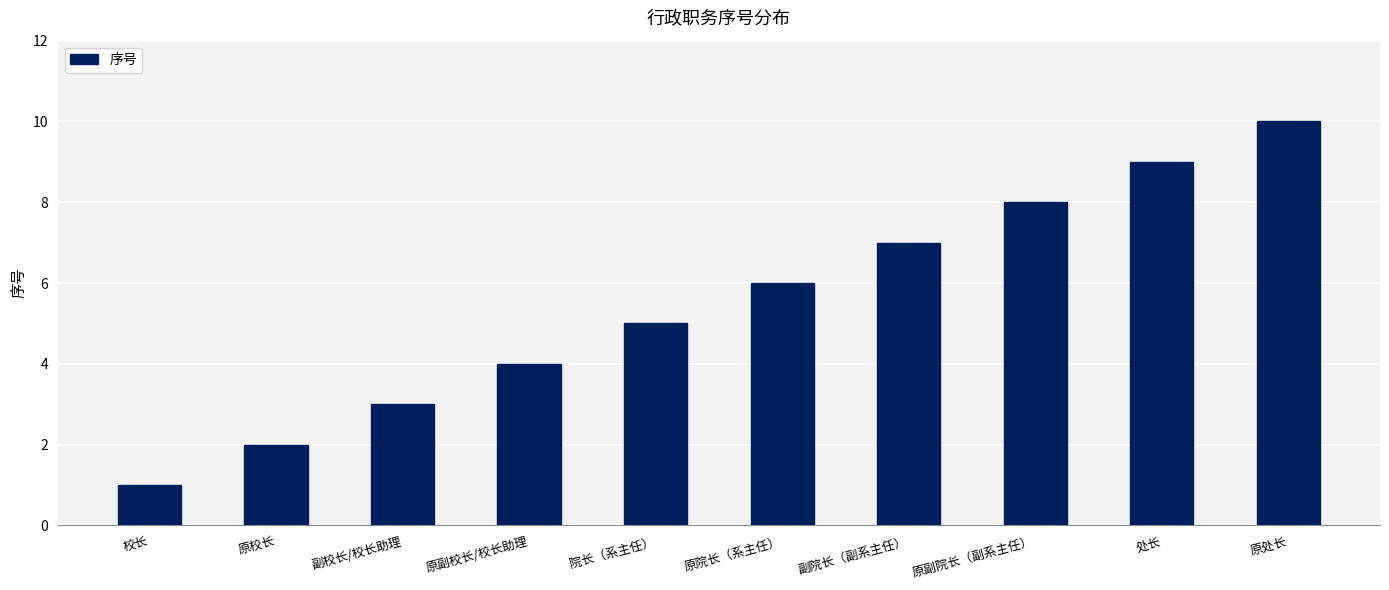

What position from the right is 校长?

10